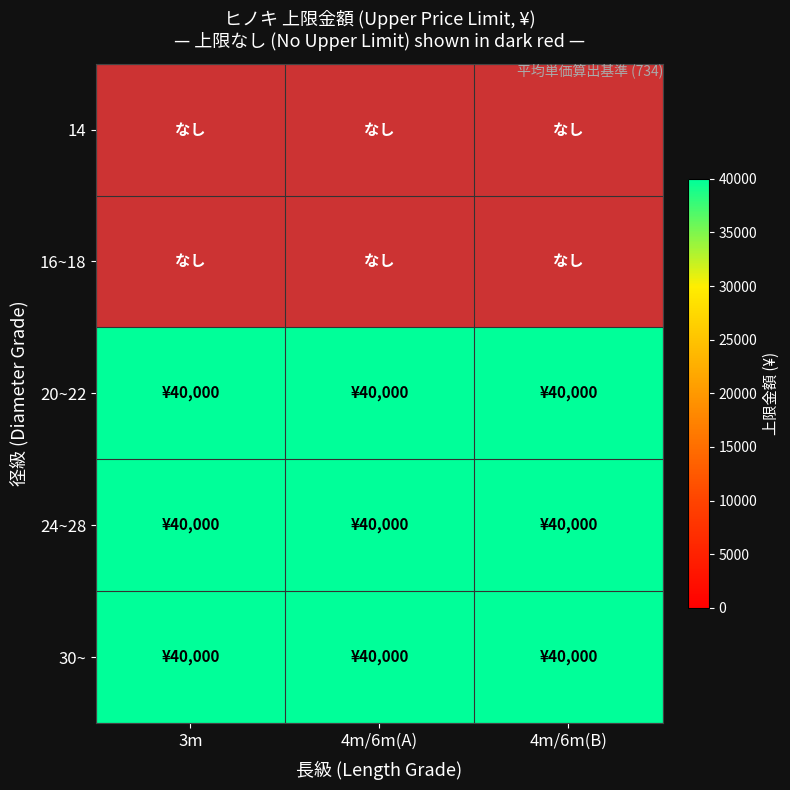

List the labels in order of 14 value, largest first.

3m, 4m/6m(A), 4m/6m(B)